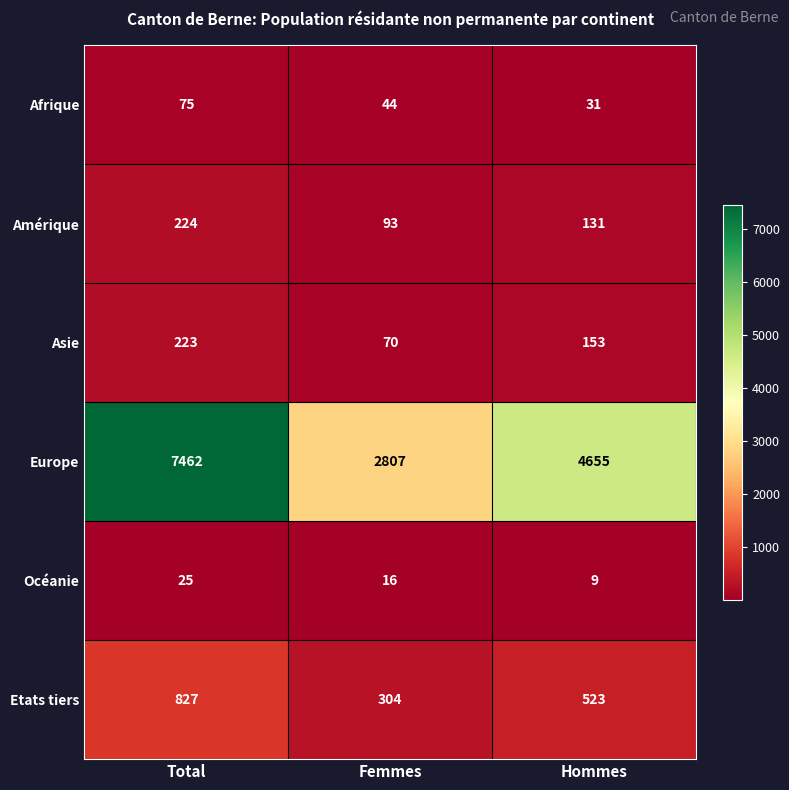

Rank the series by their maximum value, from lowest to highest.

Océanie, Afrique, Asie, Amérique, Etats tiers, Europe